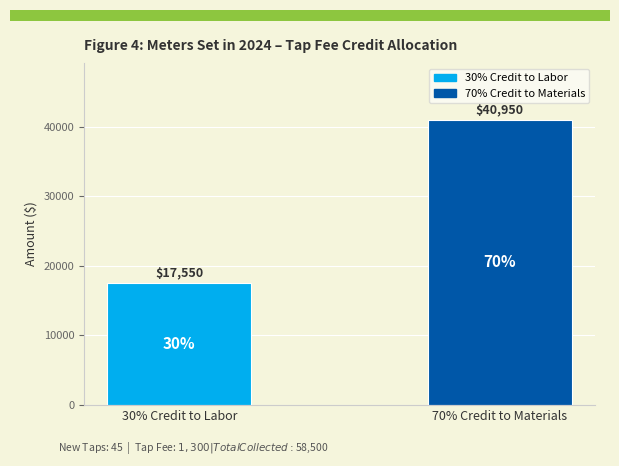

What is the difference between the values at 30% Credit to Labor and 70% Credit to Materials?

23400